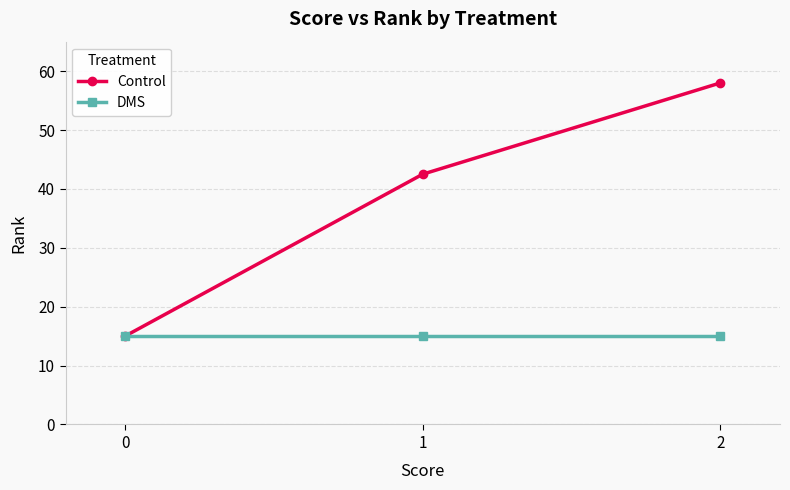

How many lines are shown in the chart?

2